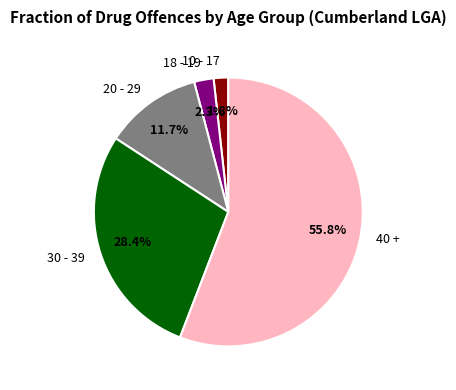

What percentage is the 10 - 17 slice, to the nearest percent?

2%